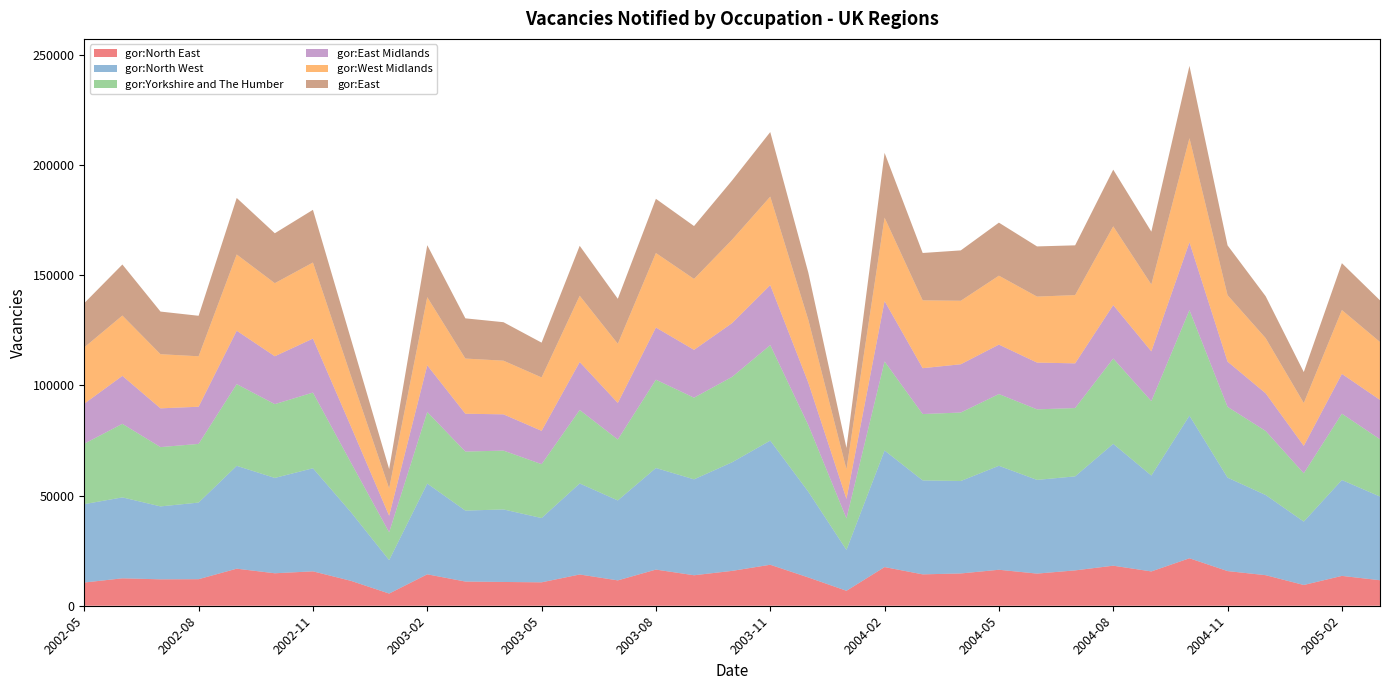

Reading left to right, extract all data points from this chart.

gor:North East: 10528	12438	11978	12045	16808	14727	15603	11282	5524	14252	10971	10783	10619	14178	11500	16396	13827	15815	18590	12825	6785	17536	14233	14643	16320	14576	16037	18161	15564	21529	15721	13861	9411	13537	11569
gor:North West: 35553	36710	33078	34742	46645	43243	46762	31084	15163	41161	32182	32897	29152	41285	36258	46077	43501	49269	56308	38866	18539	52875	42612	41929	47157	42501	42641	55269	43486	64690	42379	36354	28757	43487	37950
gor:Yorkshire and The Humber: 27414	33368	26899	26620	37070	33472	34324	22471	12622	32474	26776	26691	24448	33328	27657	40060	37040	38731	43311	30196	14306	40389	30100	31068	32538	32001	30983	38709	33768	47862	32114	29056	21914	30093	25985
gor:East Midlands: 18152	21747	17579	16853	24223	21718	24482	16378	7514	21159	17163	16440	15110	21750	16576	23660	21698	24394	27224	19234	8821	27385	20800	21891	22424	21213	20276	24224	22563	30785	20515	17074	12438	18046	17853
gor:West Midlands: 25539	27355	24555	22891	34567	33141	34503	22895	12368	30911	25023	24342	24231	30072	26832	33787	32169	37835	40136	28483	13431	37837	30774	28799	31269	29929	30963	35730	30341	47224	30130	25034	19437	28961	26266
gor:East: 20071	23154	19337	18367	25650	22650	23899	16679	8802	23583	18241	17449	15777	22646	20400	24585	23985	26884	29275	21408	9687	29388	21480	22847	24051	22759	22567	25706	23958	32774	22592	18999	14029	21253	18891